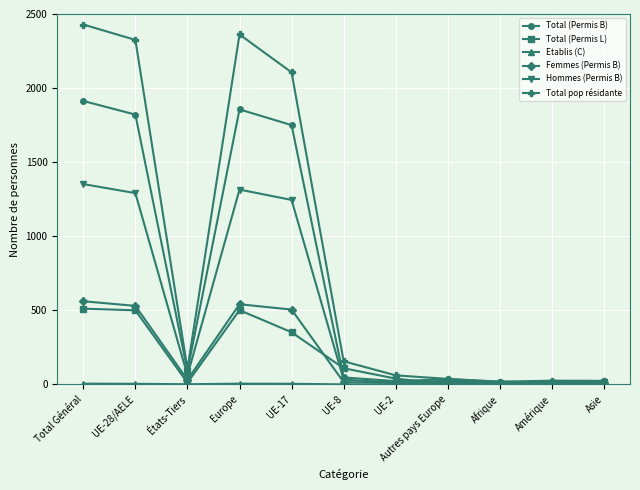

What is the greatest value displayed?

2429